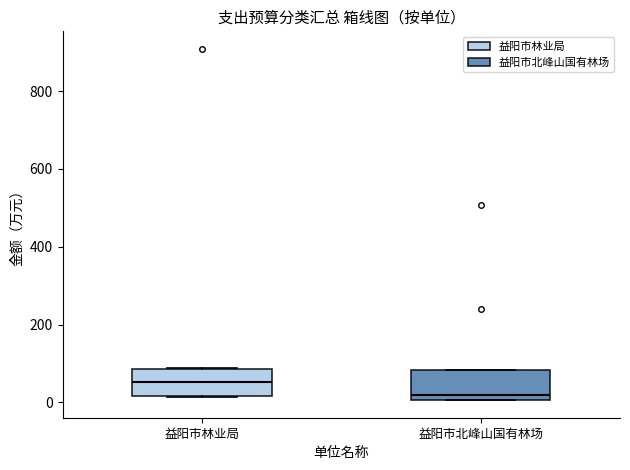

Reading left to right, read every box against the y-axis: the position of its median line, the range the box covers, and the ends of its whiskers. The values are not printed on the chart, so give them approximately, as read against the axis.

益阳市林业局: median 60, box 20 to 80, whiskers 20 to 80
益阳市北峰山国有林场: median 20, box 0 to 80, whiskers 0 to 80